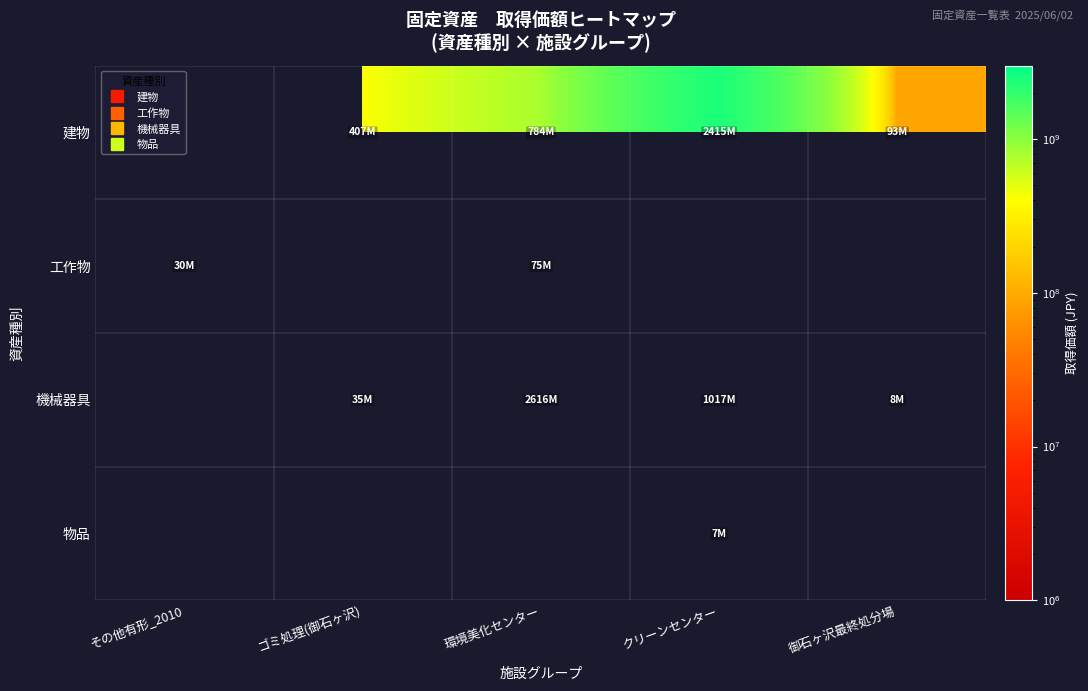

Reading left to right, what are all the values shown in this chart?

建物: その他有形_2010=0	ゴミ処理(御石ヶ沢)=407370000	環境美化センター=784140000	クリーンセンター=2415350000	御石ヶ沢最終処分場=93170000
工作物: その他有形_2010=30006900	ゴミ処理(御石ヶ沢)=0	環境美化センター=74850000	クリーンセンター=0	御石ヶ沢最終処分場=0
機械器具: その他有形_2010=0	ゴミ処理(御石ヶ沢)=34620000	環境美化センター=2615970000	クリーンセンター=1017270000	御石ヶ沢最終処分場=7920000
物品: その他有形_2010=0	ゴミ処理(御石ヶ沢)=0	環境美化センター=0	クリーンセンター=6920000	御石ヶ沢最終処分場=0